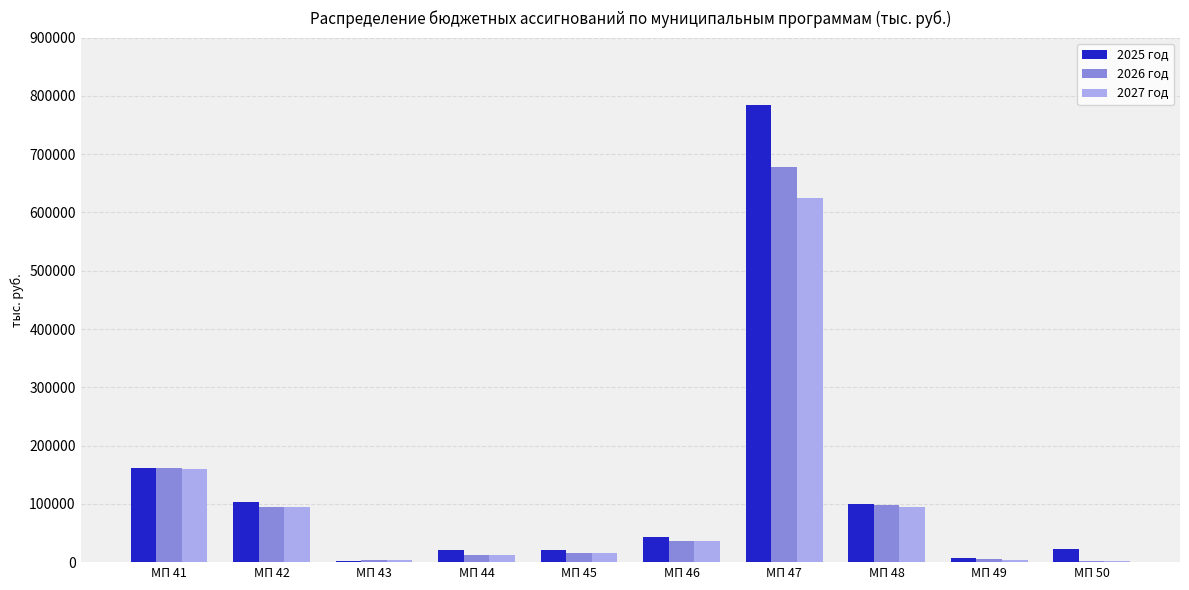

Count the number of categories in the chart.

10